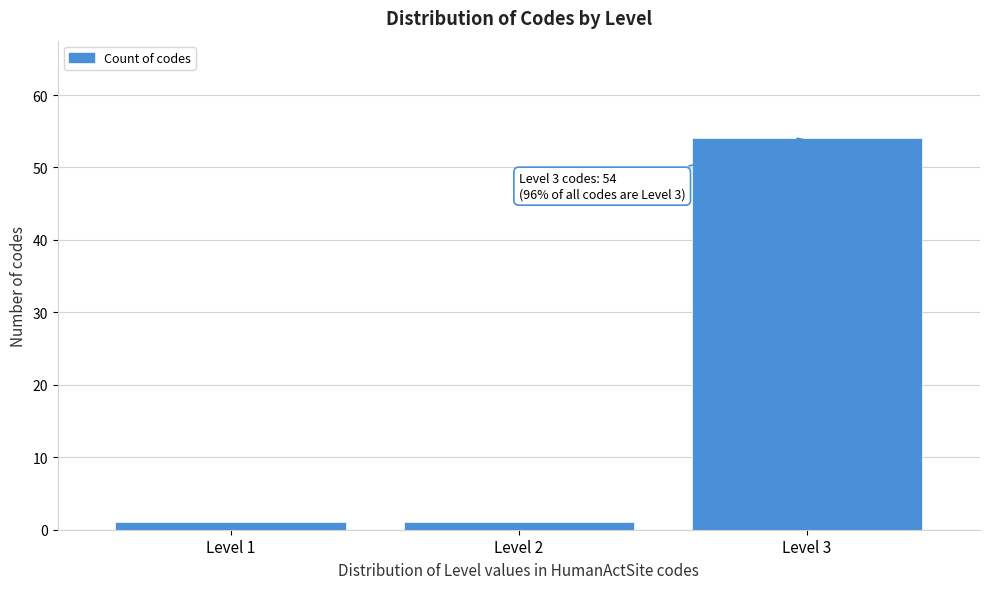

Reading left to right, list all the values displayed in this chart.

1	1	54